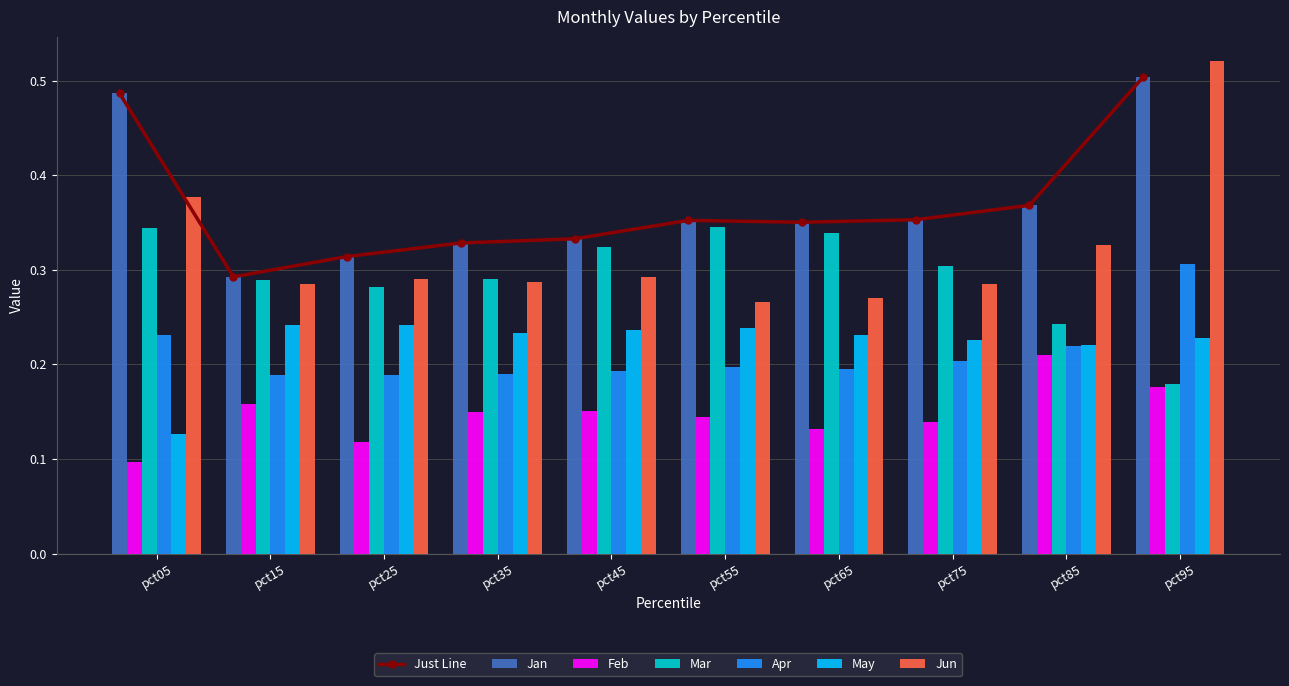

Is the value of Mar at pct35 greater than the value of Feb at pct95?

Yes